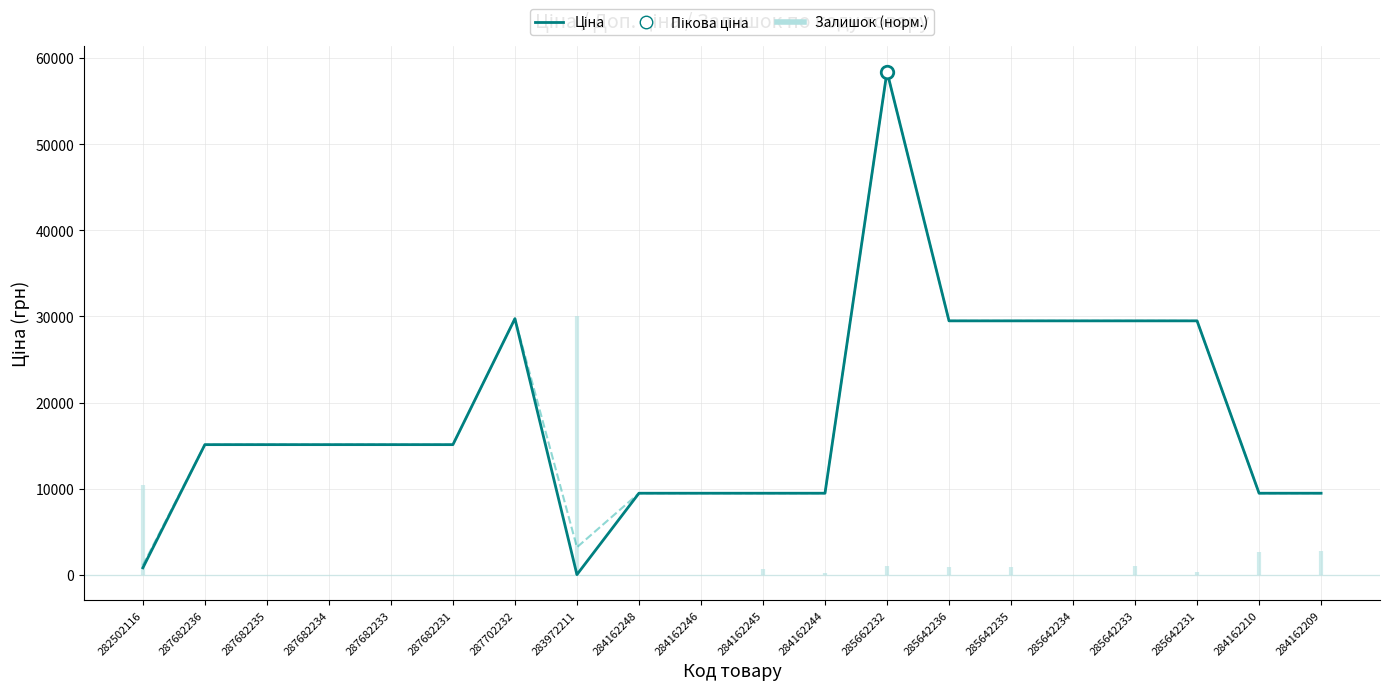

Reading left to right, extract all data points from this chart.

Доп. ціна: 282502116=1109.2	287682236=15120.0	287682235=15120.0	287682234=15120.0	287682233=15120.0	287682231=15120.0	287702232=29747.2	283972211=3205.0	284162248=9480.1	284162246=9480.1	284162245=9480.1	284162244=9480.1	285662232=58426.5	285642236=29491.5	285642235=29491.5	285642234=29491.5	285642233=29491.5	285642231=29491.5	284162210=9480.1	284162209=9480.1
Ціна: 282502116=818.5	287682236=15120.0	287682235=15120.0	287682234=15120.0	287682233=15120.0	287682231=15120.0	287702232=29747.2	283972211=32.0	284162248=9480.1	284162246=9480.1	284162245=9480.1	284162244=9480.1	285662232=58426.5	285642236=29491.5	285642235=29491.5	285642234=29491.5	285642233=29491.5	285642231=29491.5	284162210=9480.1	284162209=9480.1